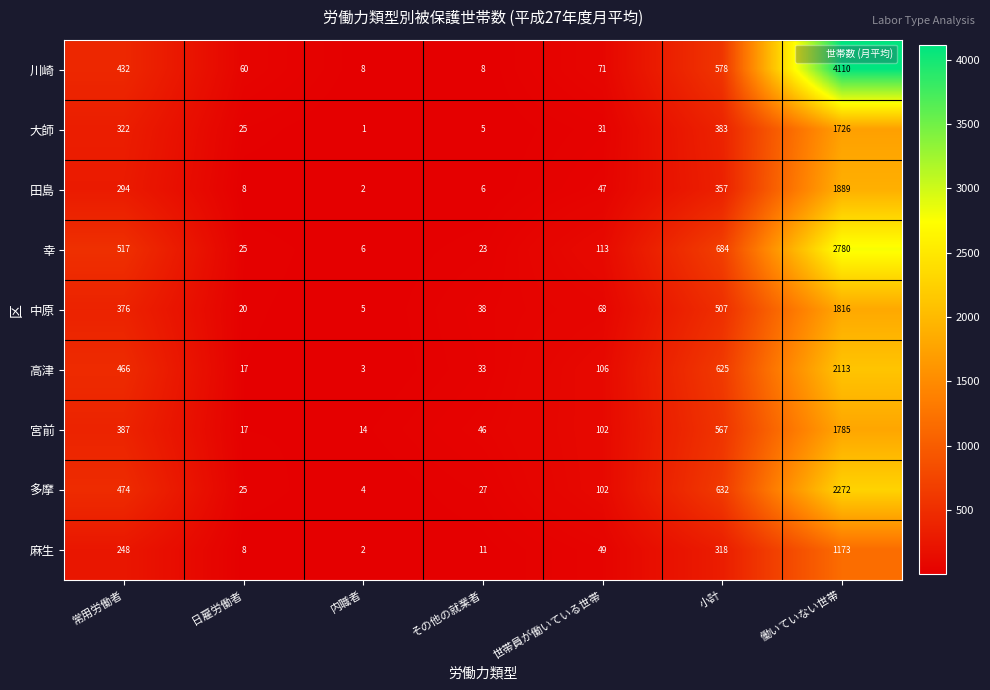

Which series changed the most between 日雇労働者 and その他の就業者?

川崎